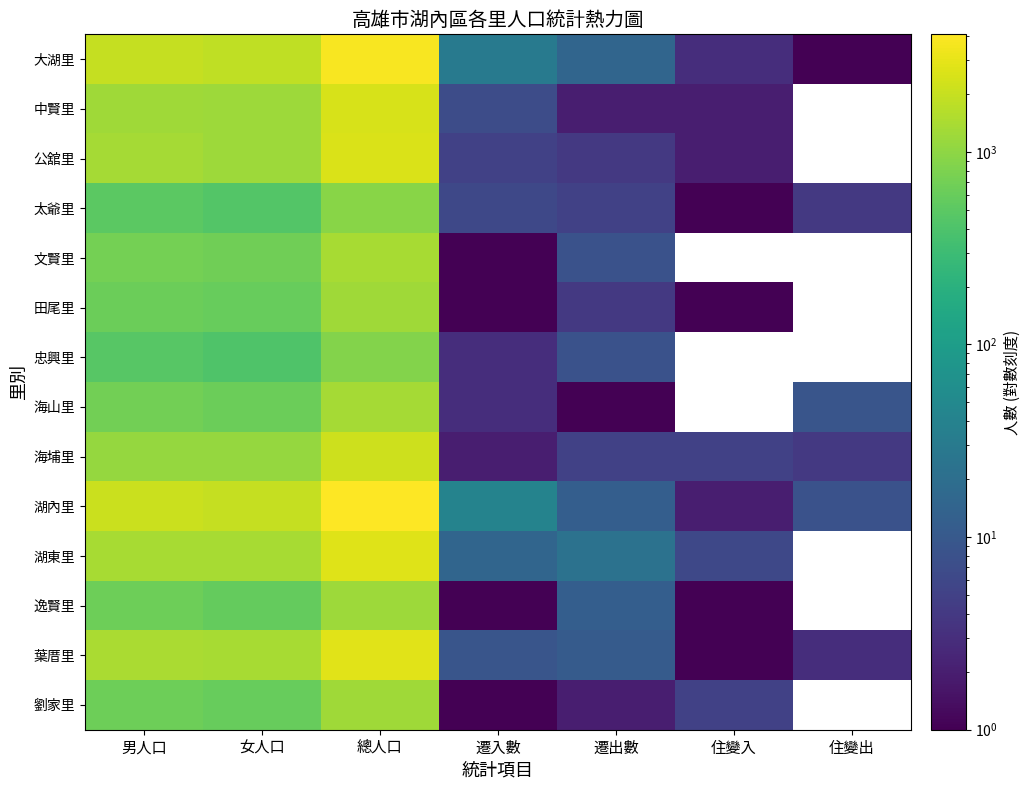

Which category has the highest value in the 太爺里 series?

總人口